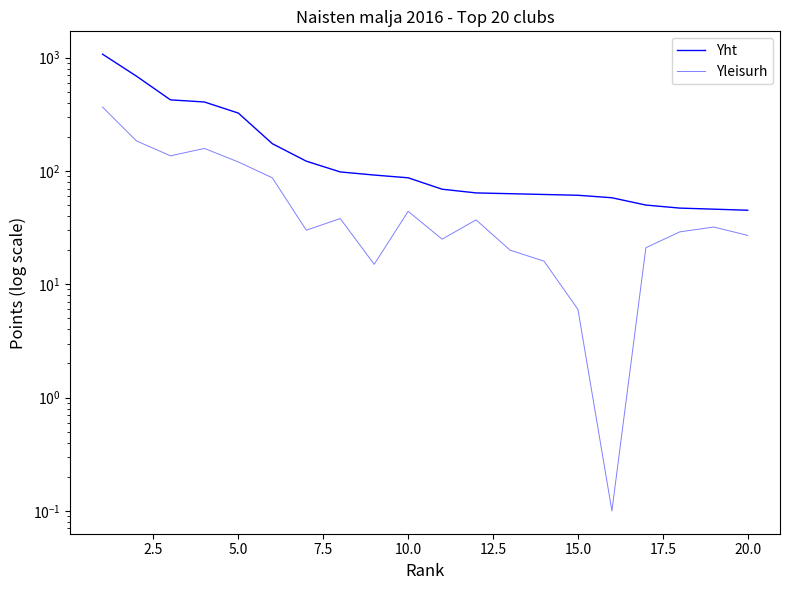

True or false: Yleisurh and Yht intersect in this chart.

False